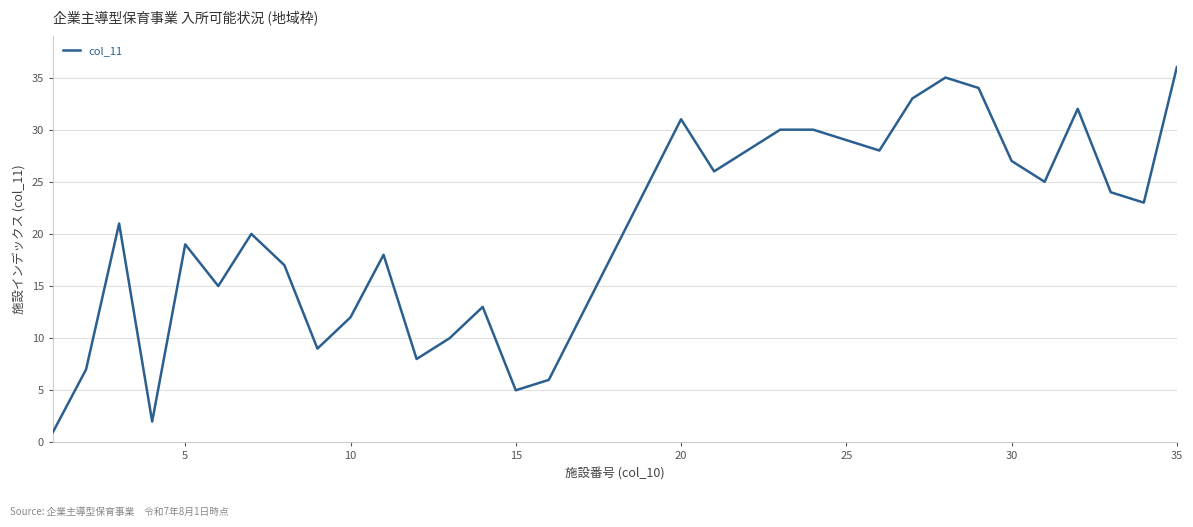

What is the difference between the maximum and minimum values?

35